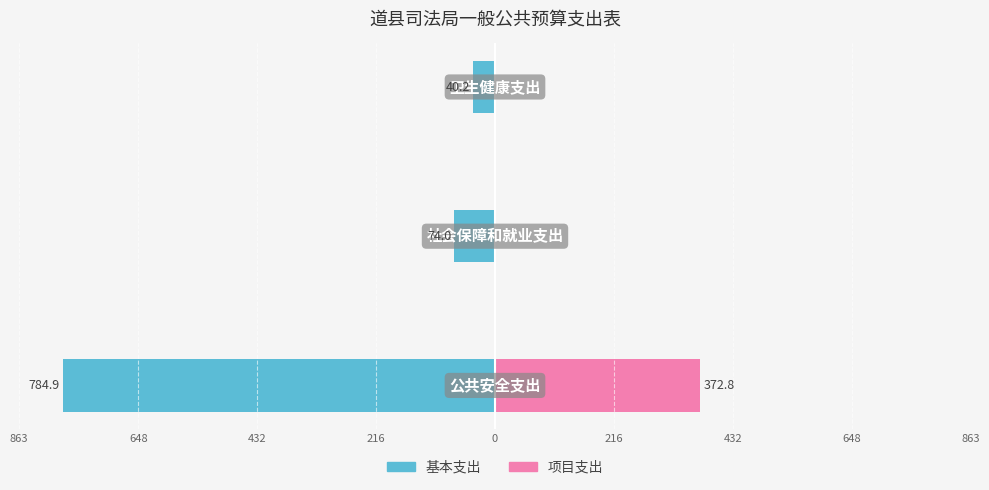

Reading right to left, transcribe all the data shown in this chart.

基本支出: 648=-40.2	432=-74.0	216=-784.9
项目支出: 648=0.0	432=0.0	216=372.8